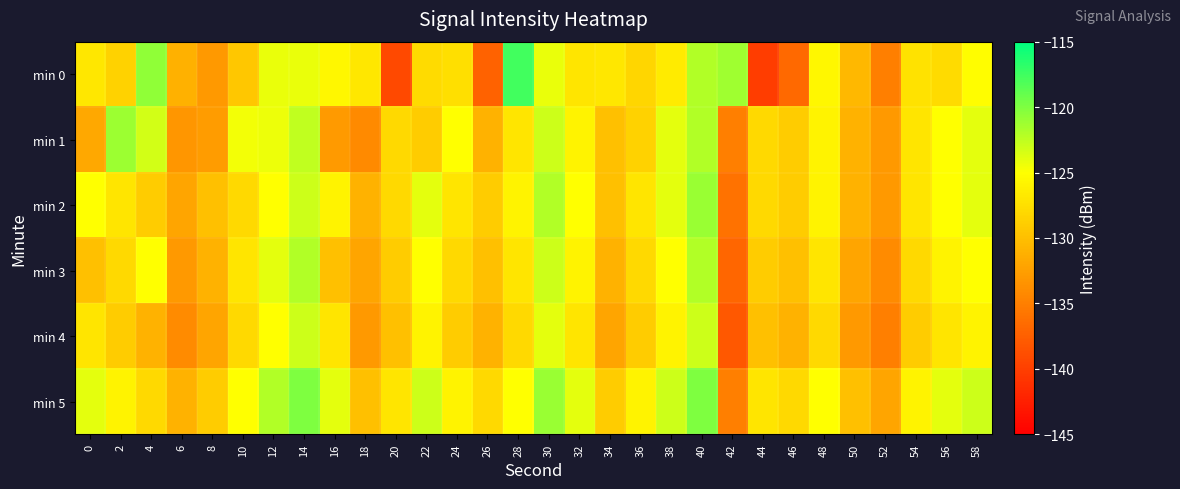

At which category is the sum across all series the highest?

40